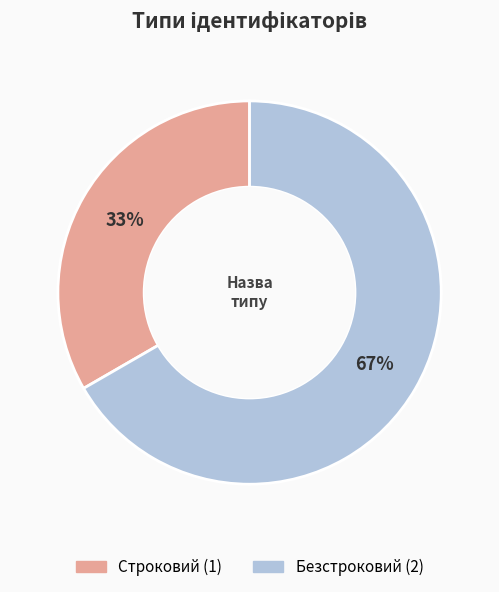

To the nearest percent, what percentage of the pie is Строковий?

33%